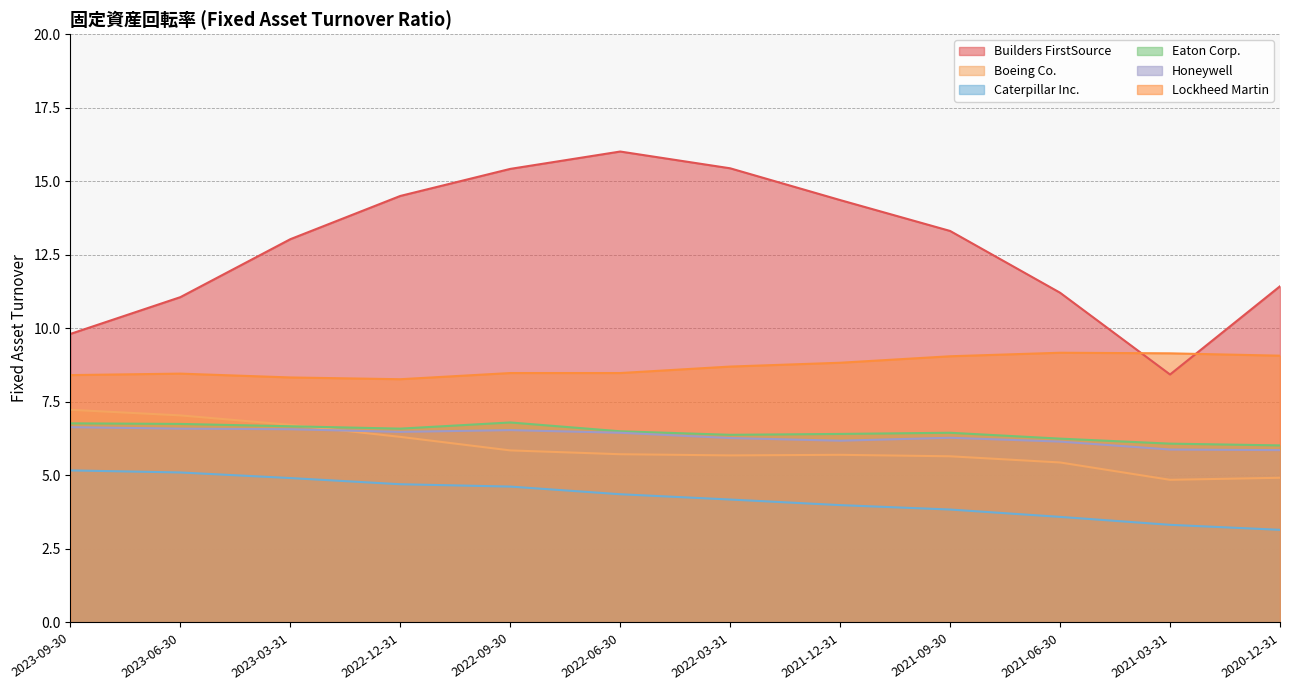

Which series has the largest range (max minus min)?

Builders FirstSource